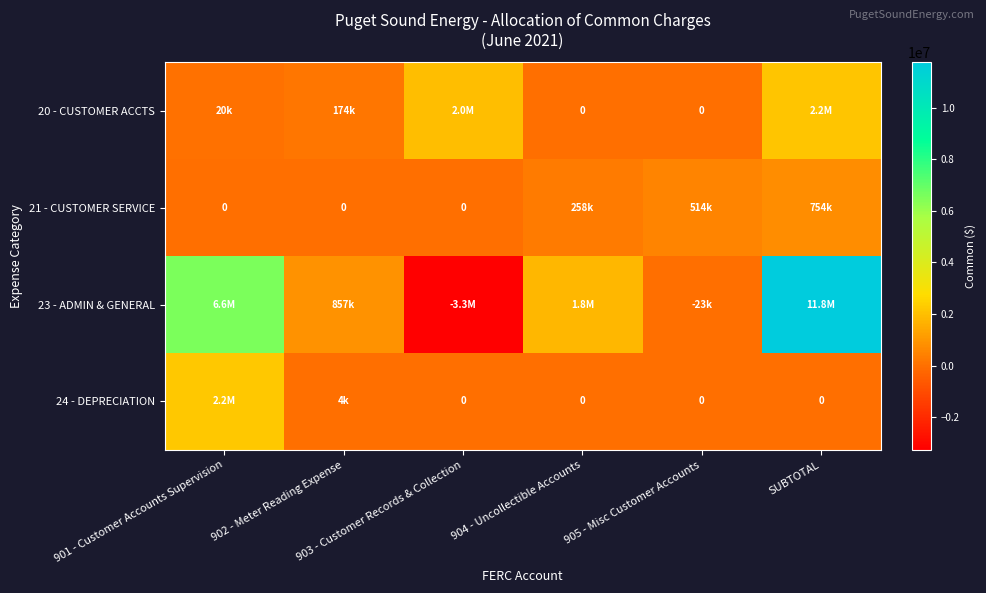

Which series has the largest range (max minus min)?

23 - ADMIN & GENERAL